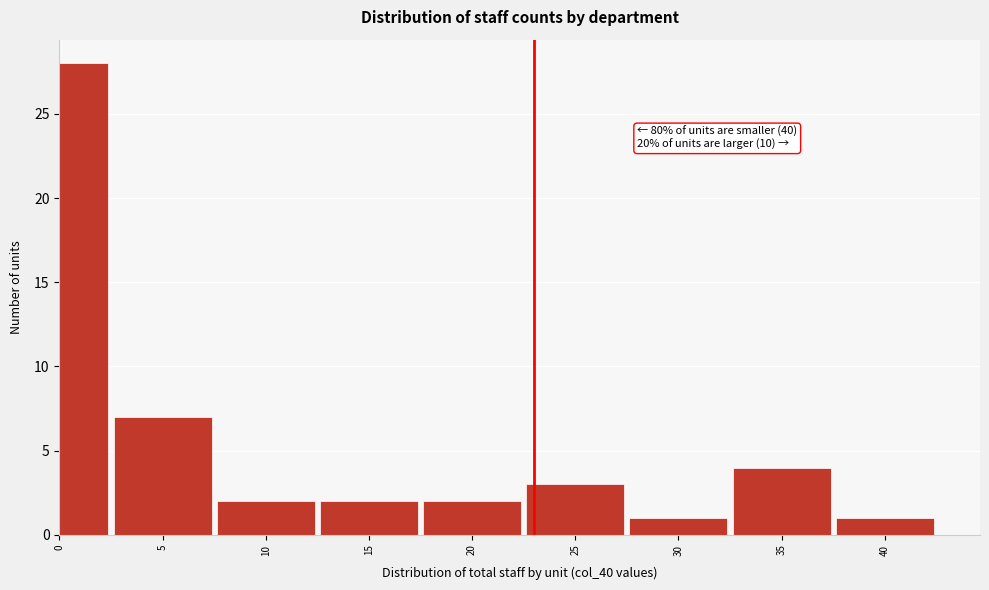

Reading right to left, extract all data points from this chart.

1	4	1	3	2	2	2	7	28